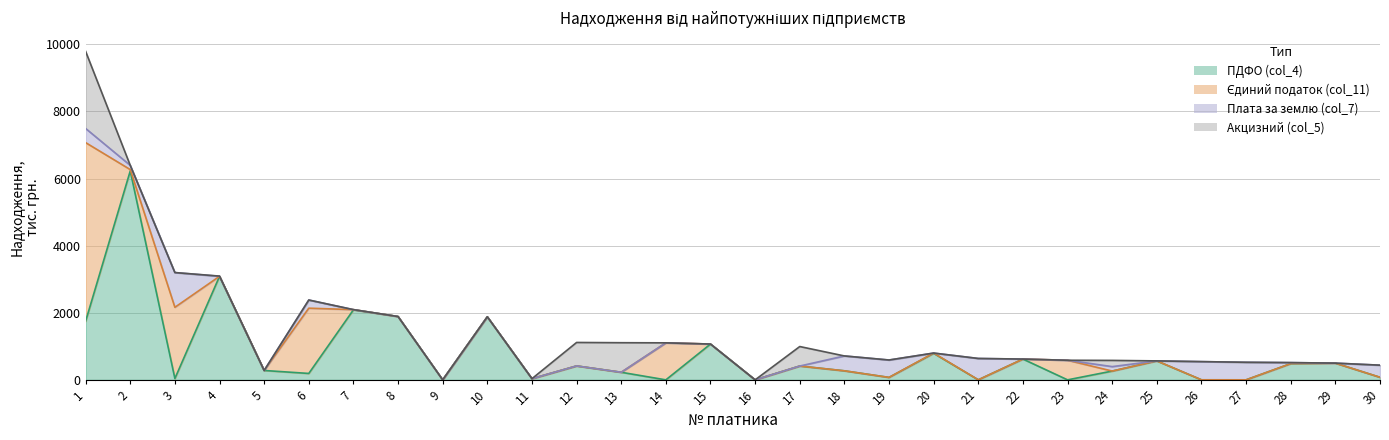

Reading left to right, extract all data points from this chart.

ПДФО (col_4): 1747.4	6226.9	40.0	3084.5	279.4	191.0	2086.7	1887.3	0.0	1879.0	33.9	414.8	225.9	0.0	1066.9	0.0	411.7	269.2	72.7	790.9	1.4	619.3	0.0	262.0	564.8	1.4	0.8	483.7	498.3	76.5
Єдиний податок (col_11): 5323.1	40.2	2122.6	1.8	0.0	1945.1	6.2	0.0	0.0	0.2	1.1	0.0	0.0	1103.1	0.0	0.0	0.0	0.1	0.2	7.3	0.0	0.0	584.0	0.2	0.2	0.0	0.0	0.0	0.0	0.0
Плата за землю (col_7): 421.7	125.3	1035.0	0.0	0.0	243.4	0.0	0.0	0.0	0.0	0.0	0.0	0.0	0.0	0.0	0.0	0.0	443.1	518.4	0.0	636.0	0.0	0.0	132.7	0.0	542.0	523.0	30.6	0.0	361.0
Акцизний (col_5): 2298.9	0.0	0.0	6.2	0.0	0.0	0.0	0.0	0.0	0.0	0.0	699.5	881.0	0.0	0.0	0.0	581.3	0.0	0.0	0.0	0.0	0.0	0.0	184.8	0.0	0.0	0.0	0.0	0.0	0.0